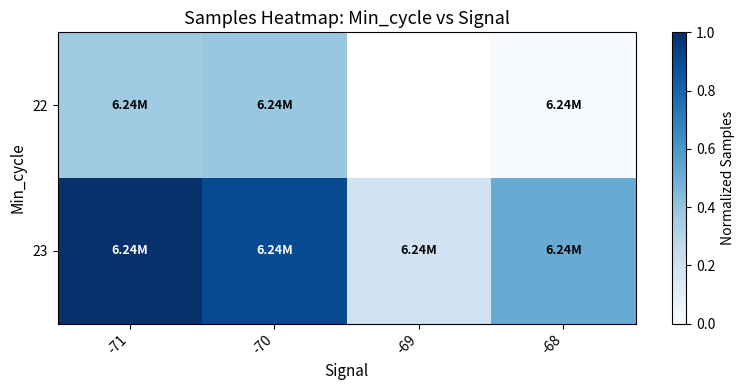

Is it true that 23 equals 0.2 at -69?

True